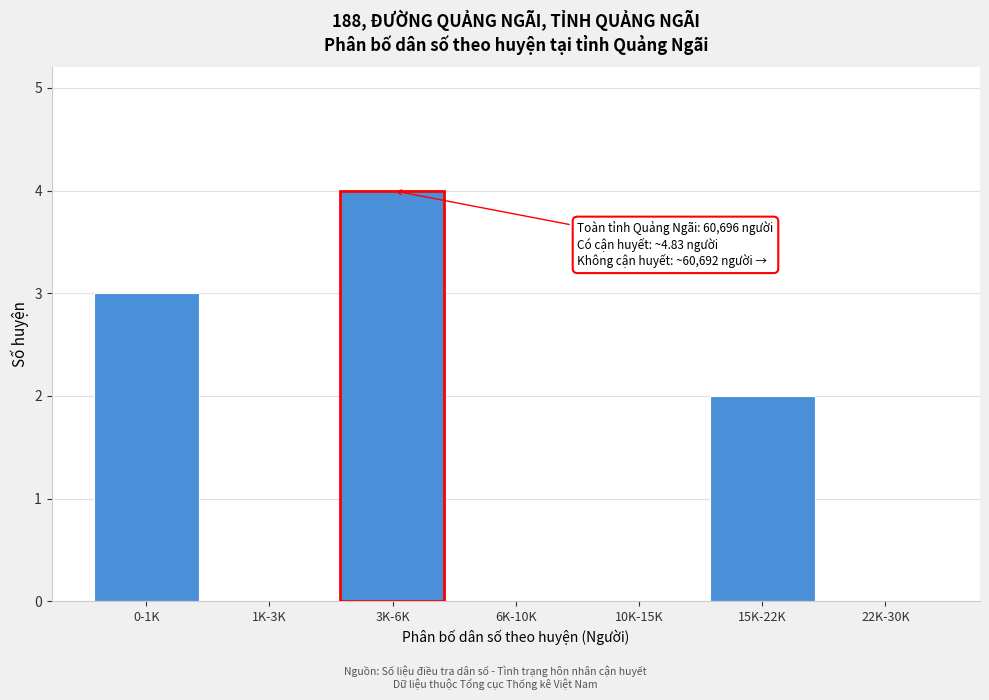

Reading right to left, what are all the values shown in this chart?

22K-30K=0	15K-22K=2	10K-15K=0	6K-10K=0	3K-6K=4	1K-3K=0	0-1K=3